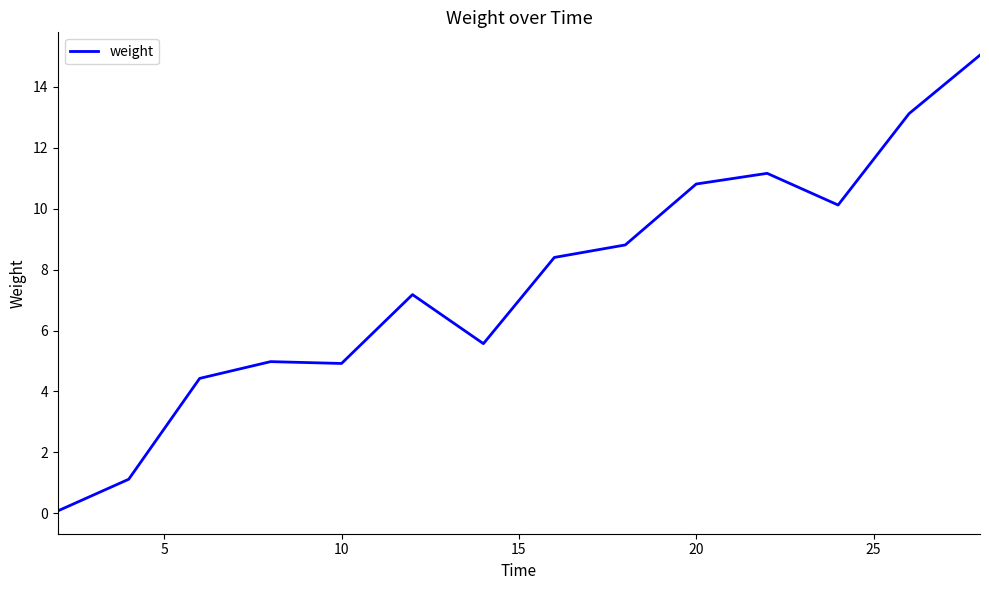

What is the greatest value displayed?

15.0